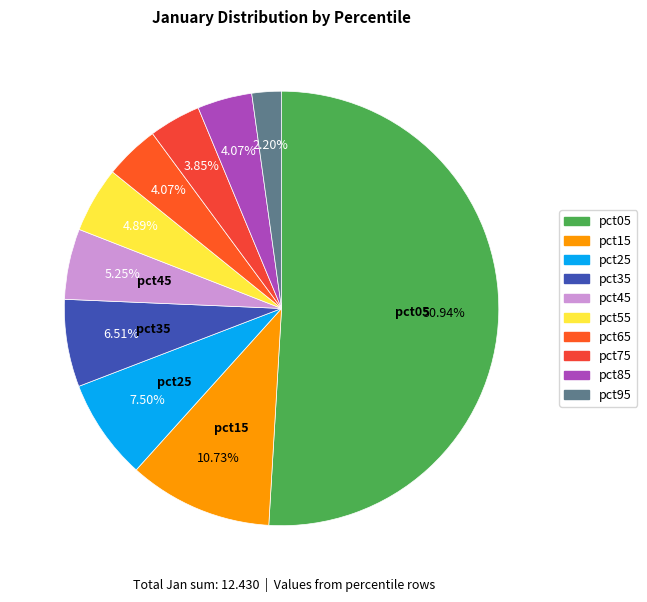

Combined, what portion of the pie is pct65 and pct35?

10.6%